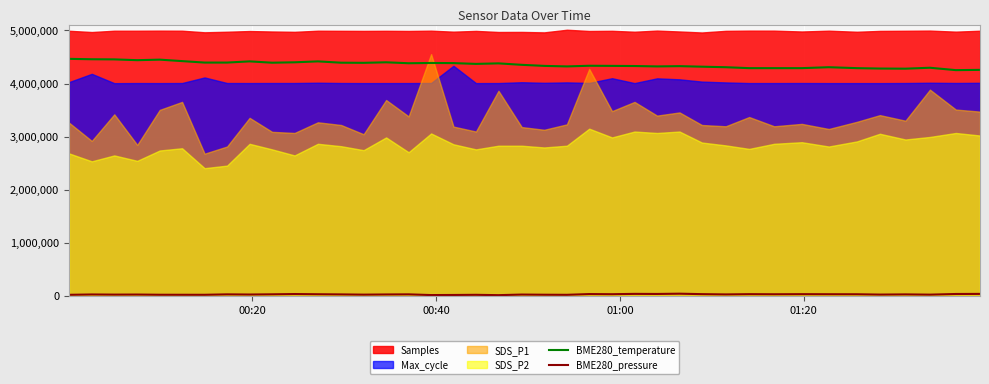

How many lines are shown in the chart?

2